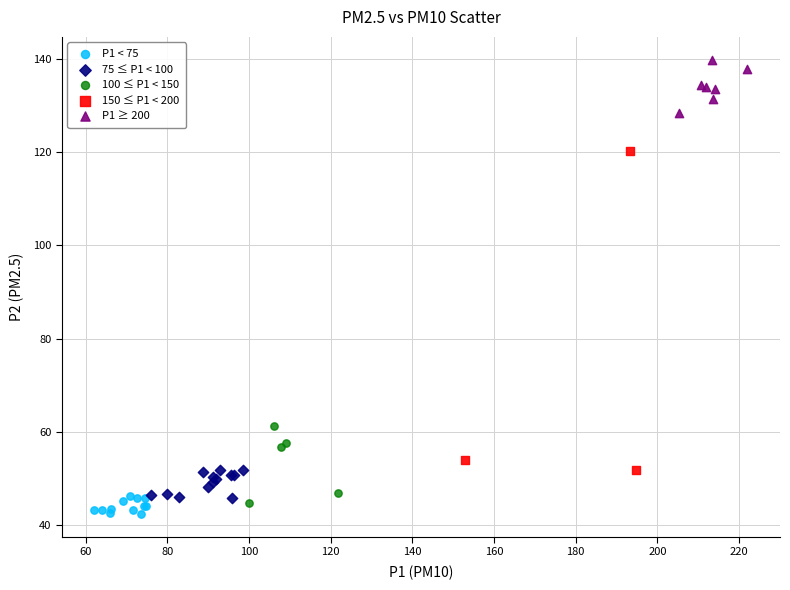

Which series has the largest Y range (max minus min)?

150 ≤ P1 < 200